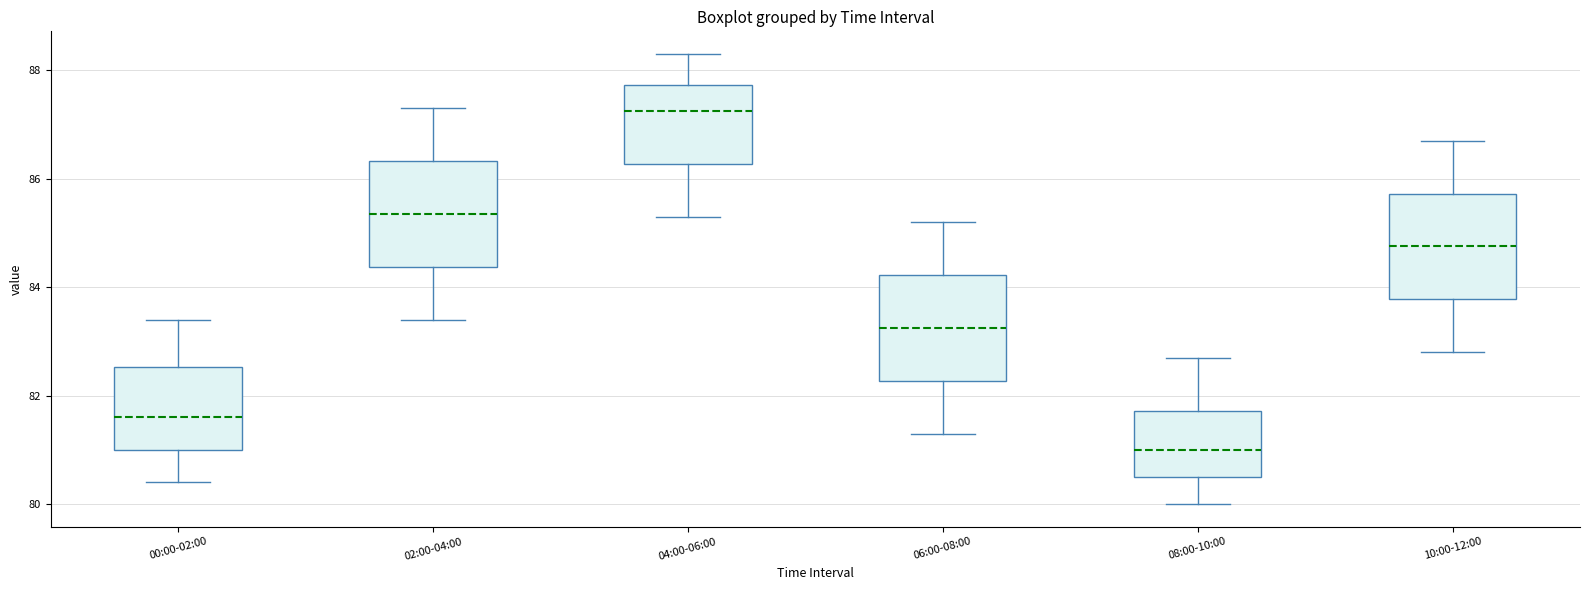

Reading left to right, transcribe this box plot: for each box, give where its median line is, the range the box spans, and where its two whiskers end, as read against the y-axis. The values are not printed on the chart, so give them approximately, as read against the axis.

00:00-02:00: median 81.6, box 81.0 to 82.6, whiskers 80.4 to 83.4
02:00-04:00: median 85.4, box 84.4 to 86.4, whiskers 83.4 to 87.4
04:00-06:00: median 87.2, box 86.2 to 87.8, whiskers 85.4 to 88.4
06:00-08:00: median 83.2, box 82.2 to 84.2, whiskers 81.4 to 85.2
08:00-10:00: median 81.0, box 80.6 to 81.8, whiskers 80.0 to 82.8
10:00-12:00: median 84.8, box 83.8 to 85.8, whiskers 82.8 to 86.8